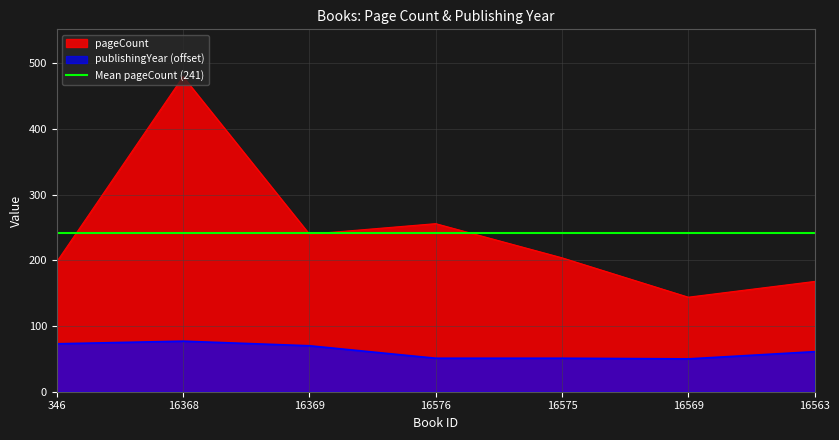

What is the difference between the maximum and minimum values in the publishingYear series?

27